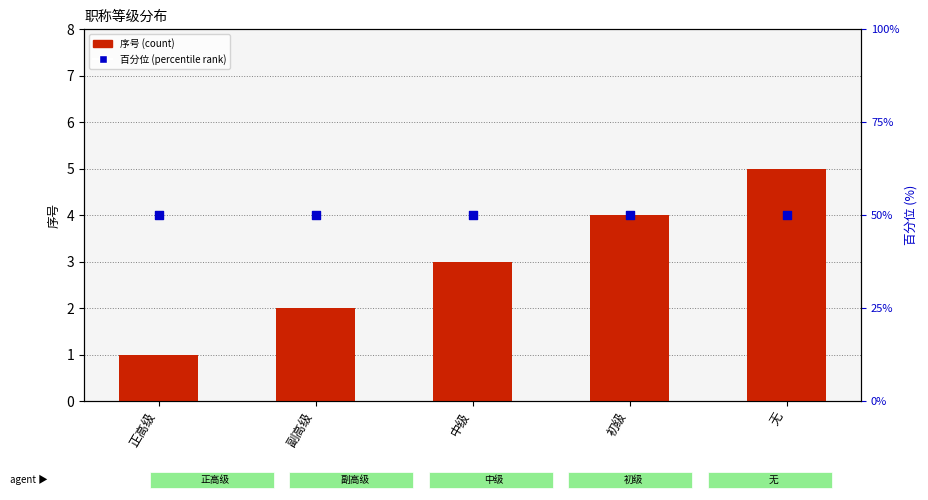

What are all the series names shown in the legend?

序号 (count), 百分位 (percentile rank)